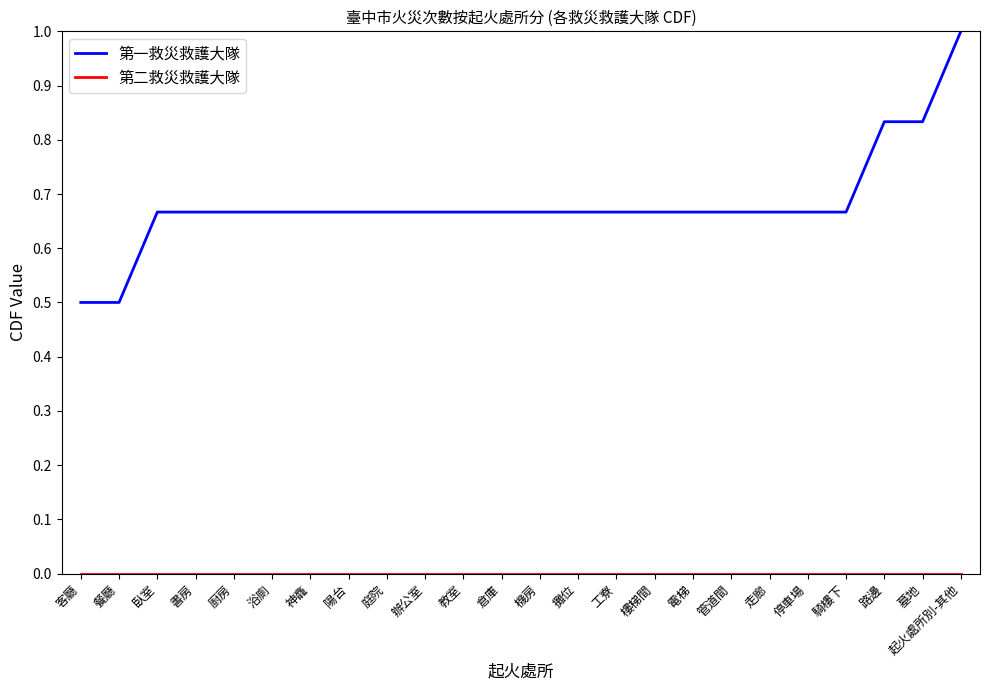

What is the lowest value of the 第一救災救護大隊 series?

0.5